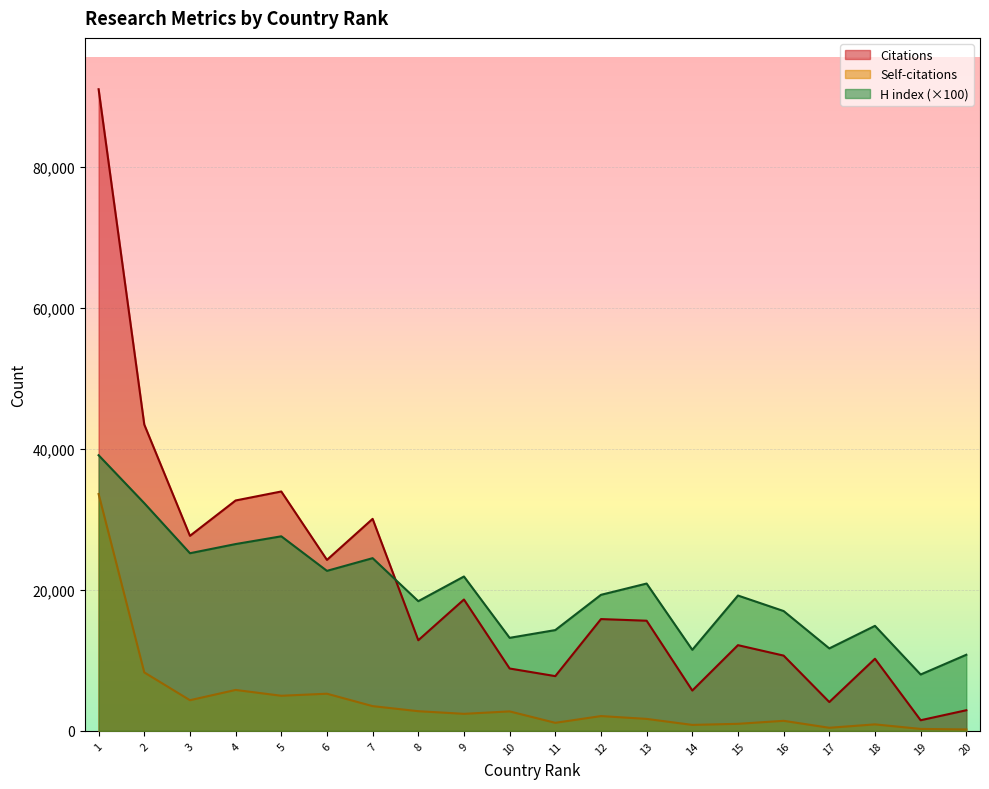

Between 2 and 10, which series saw the biggest shift?

Citations